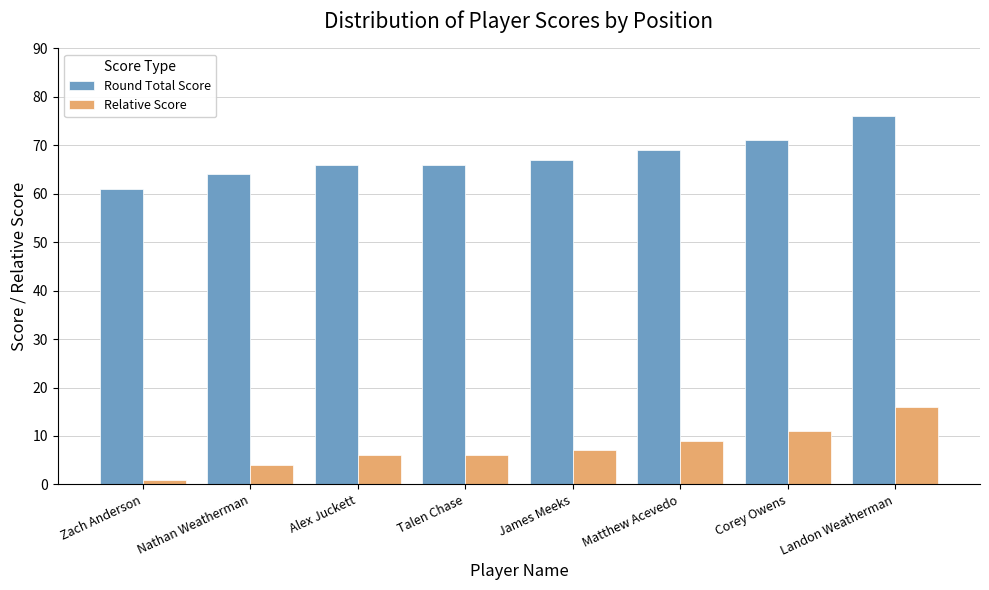

Which category has the lowest value across all series?

Zach Anderson